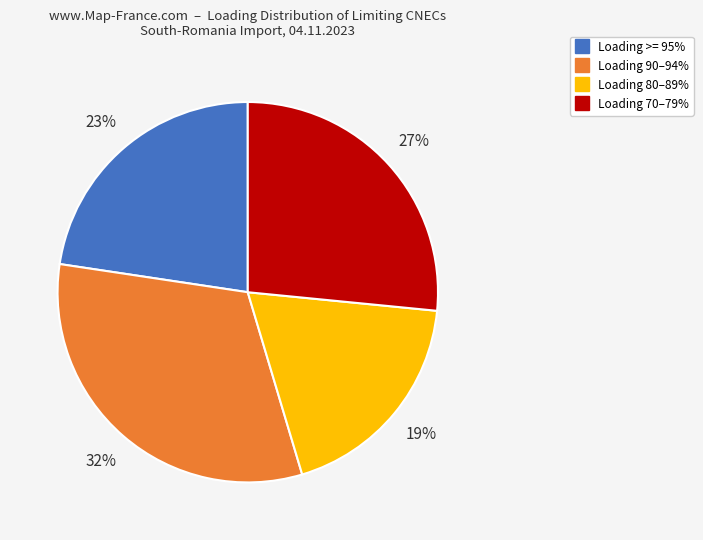

Is there a majority slice in this chart?

No